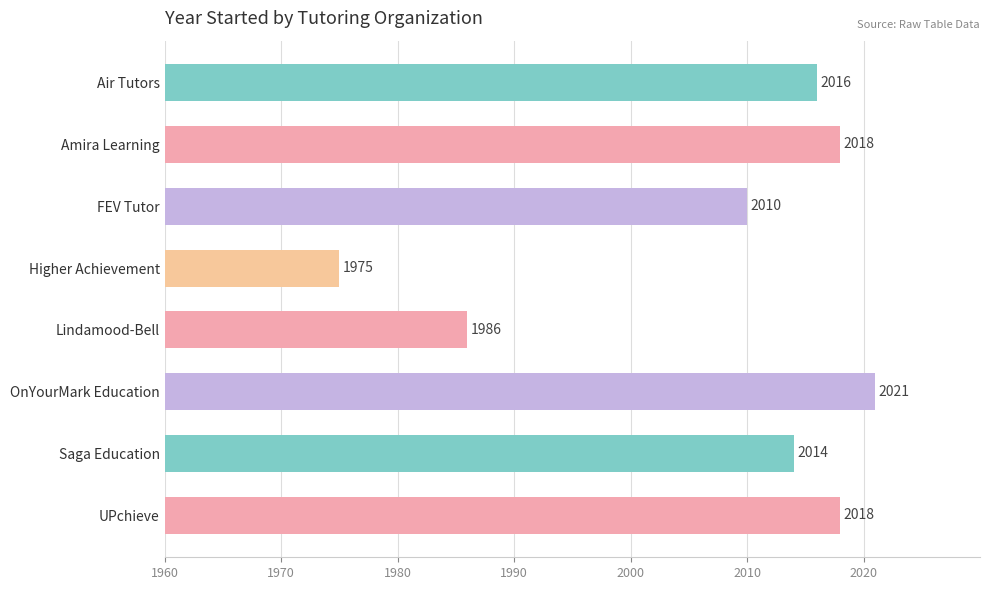

What is the average value?

2007